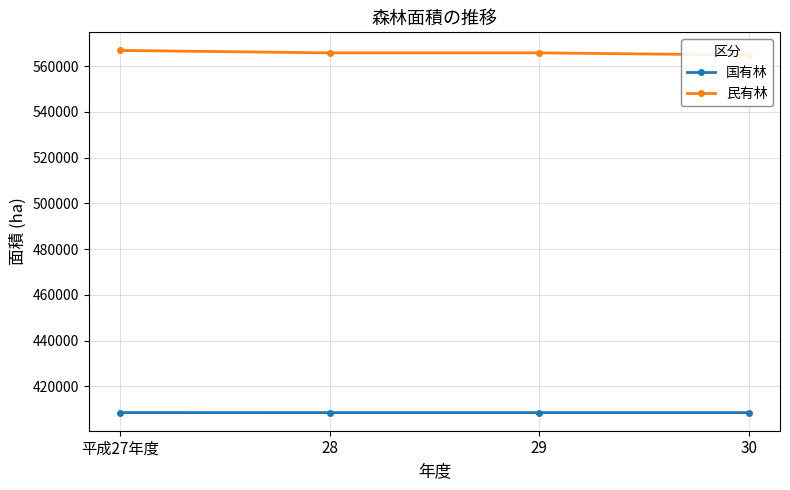

What is the difference between the maximum and minimum values in the 国有林 series?

17